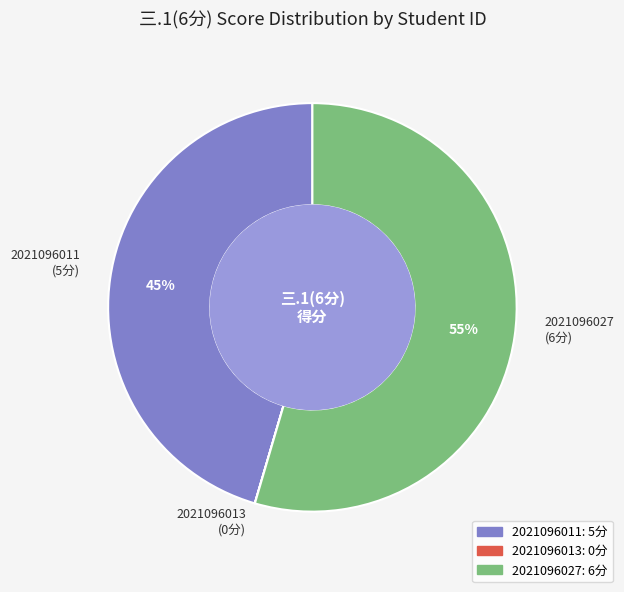

True or false: 2021096027 accounts for 55% of the total.

True